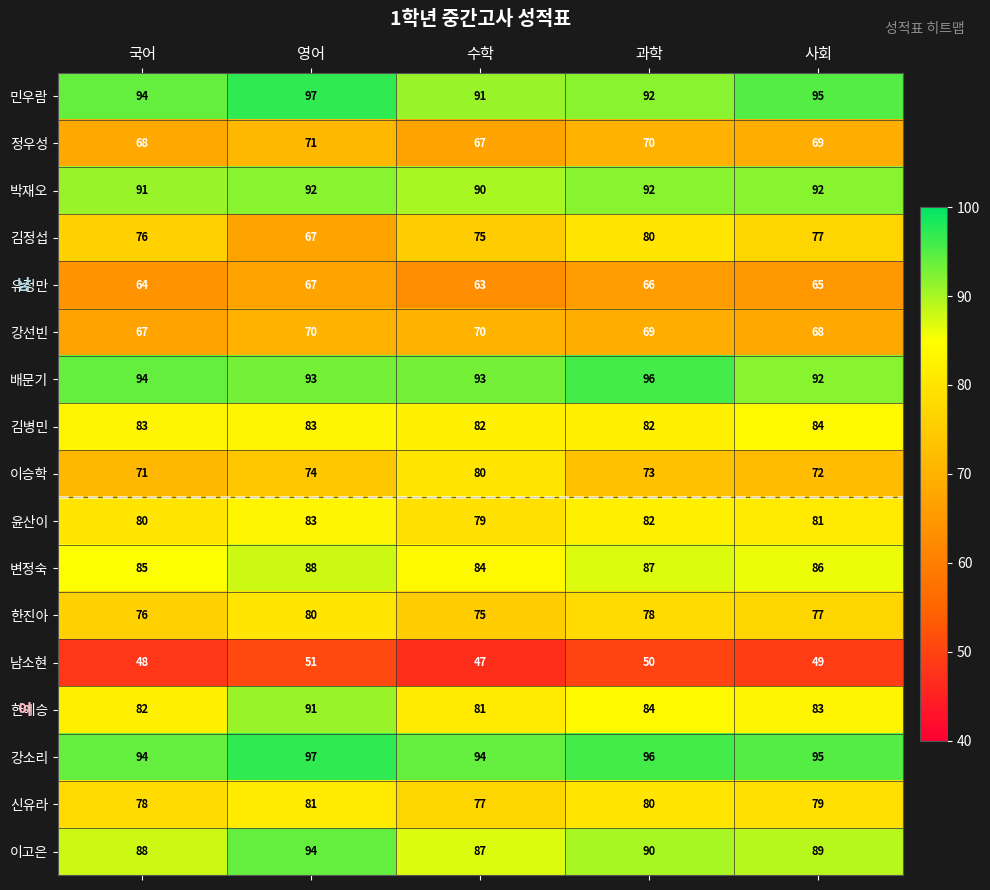

Which series changed the most between 수학 and 사회?

이승학